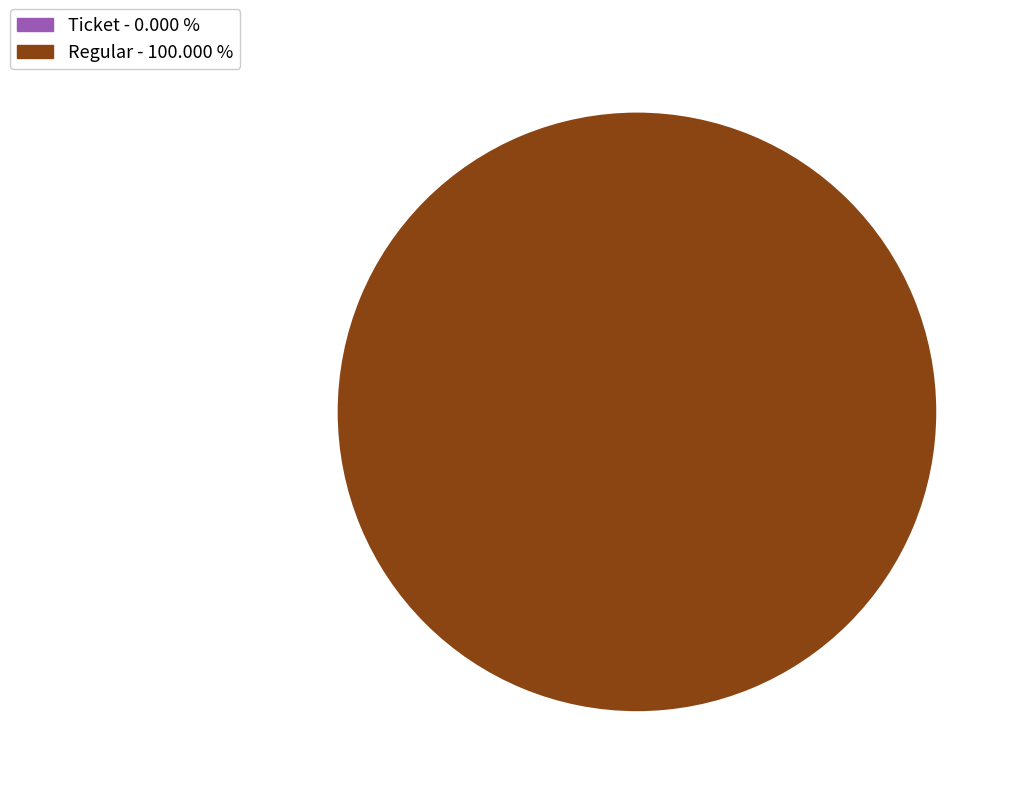

What is the smallest slice in the pie chart?

Ticket (io_index=0)